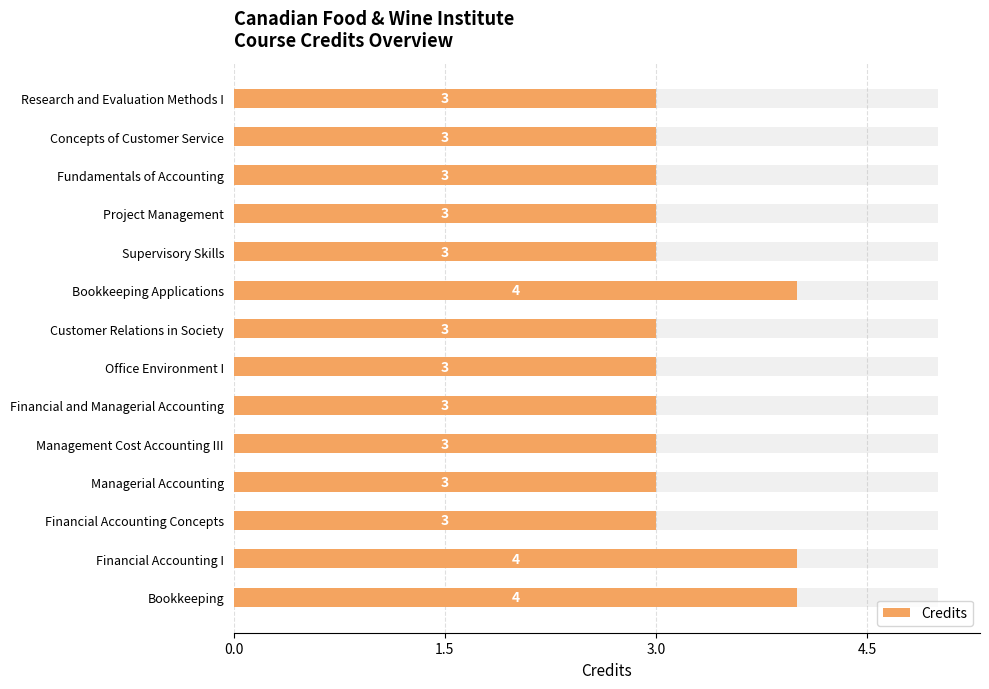

Reading right to left, transcribe all the data shown in this chart.

3	3	3	3	3	4	3	3	3	3	3	3	4	4